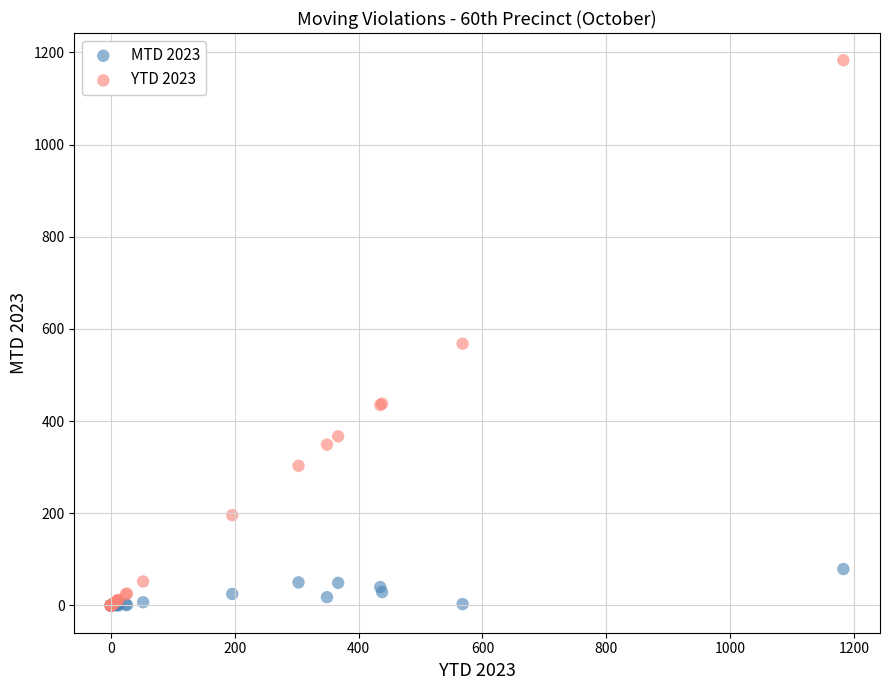

In the YTD 2023 series, what Y value is closest to 591?

568